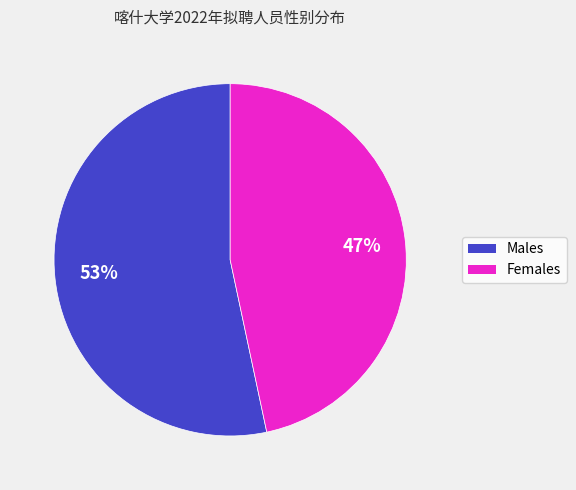

Is there a majority slice in this chart?

Yes